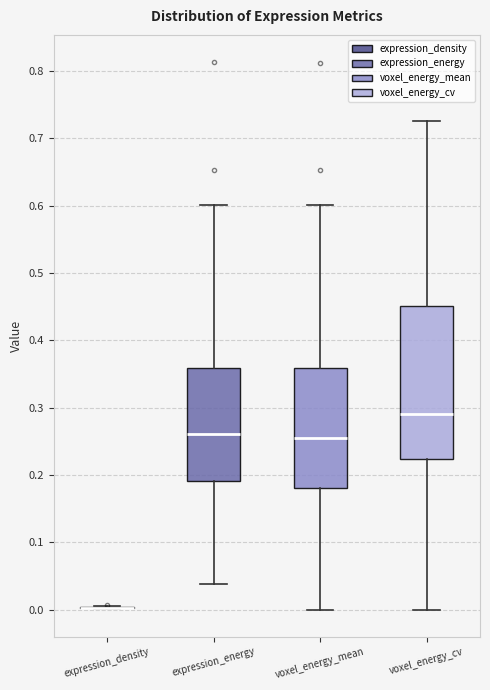

Reading left to right, transcribe this box plot: for each box, give where its median line is, the range the box spans, and where its two whiskers end, as read against the y-axis. The values are not printed on the chart, so give them approximately, as read against the axis.

expression_density: box collapsed to a line at 0.00, whiskers 0.00 to 0.01
expression_energy: median 0.26, box 0.19 to 0.36, whiskers 0.04 to 0.60
voxel_energy_mean: median 0.26, box 0.18 to 0.36, whiskers 0.00 to 0.60
voxel_energy_cv: median 0.29, box 0.22 to 0.45, whiskers 0.00 to 0.73